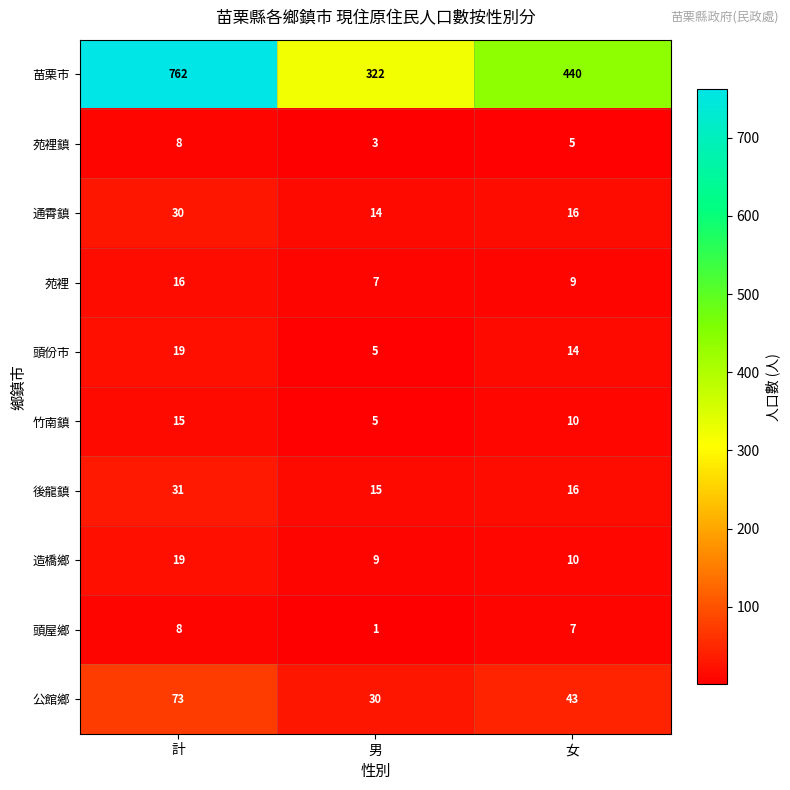

Rank the categories by 公館鄉 value from lowest to highest.

男, 女, 計